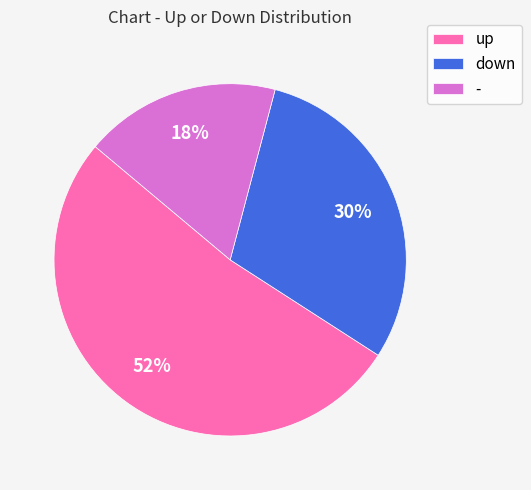

To the nearest percent, what percentage of the pie is down?

30%